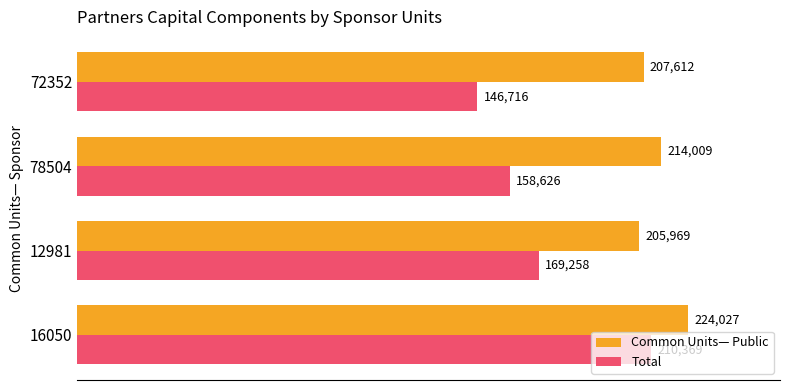

Which series has the largest range (max minus min)?

Total